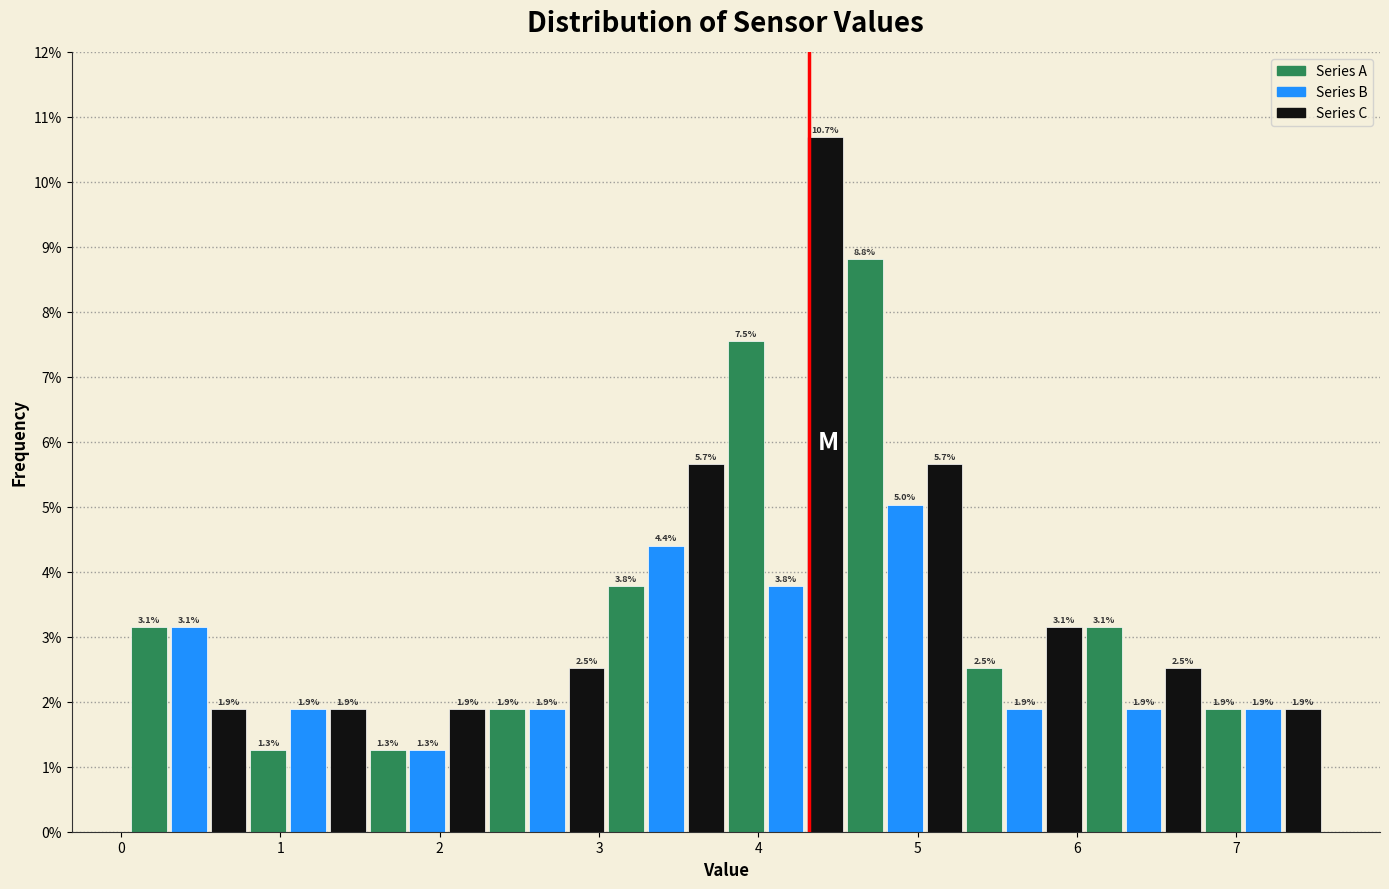

Read against the x-axis, roughly where is the centre of the tallest bar?

4.4